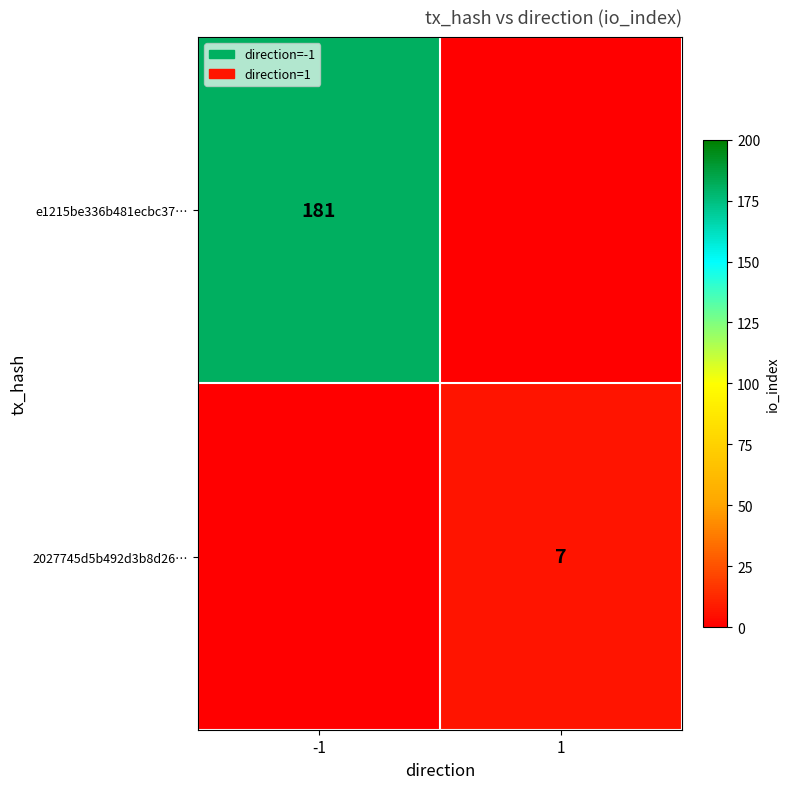

The 2027745d5b492d3b8d26… series shows 7 at 1. True or false?

True